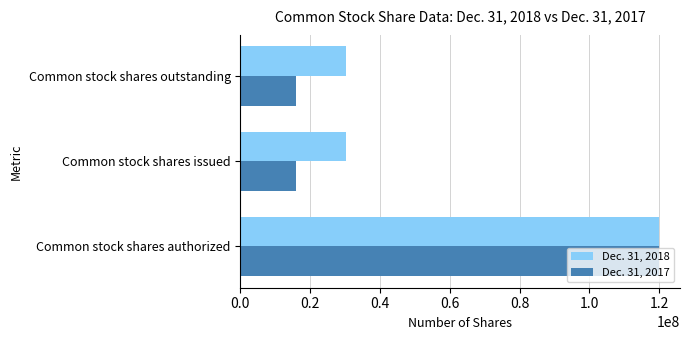

Which series changed the most between Common stock shares authorized and Common stock shares outstanding?

Dec. 31, 2017